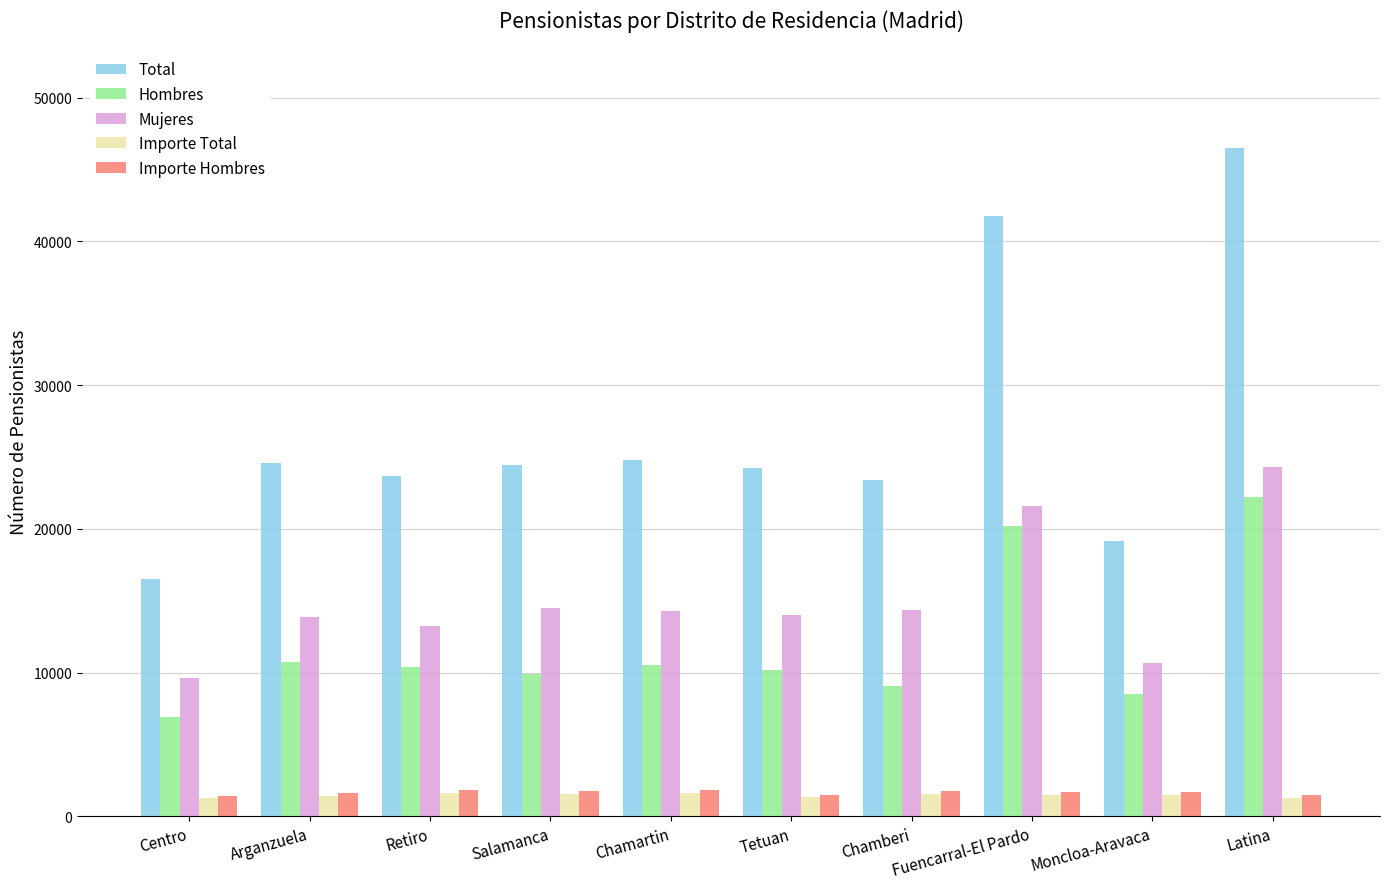

Which series has the widest spread of values?

Total